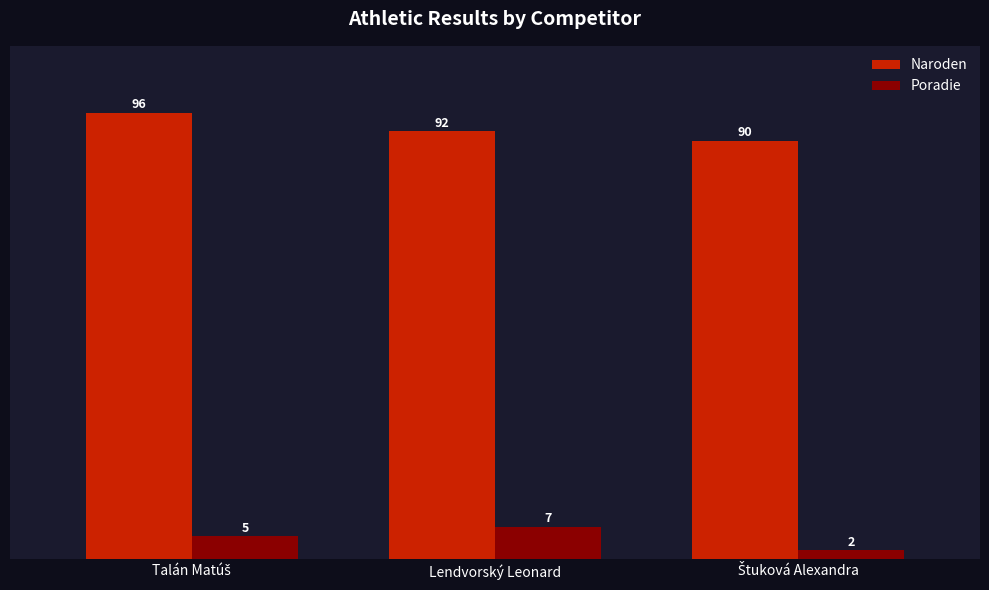

Is it true that Naroden equals 92 at Lendvorský Leonard?

True